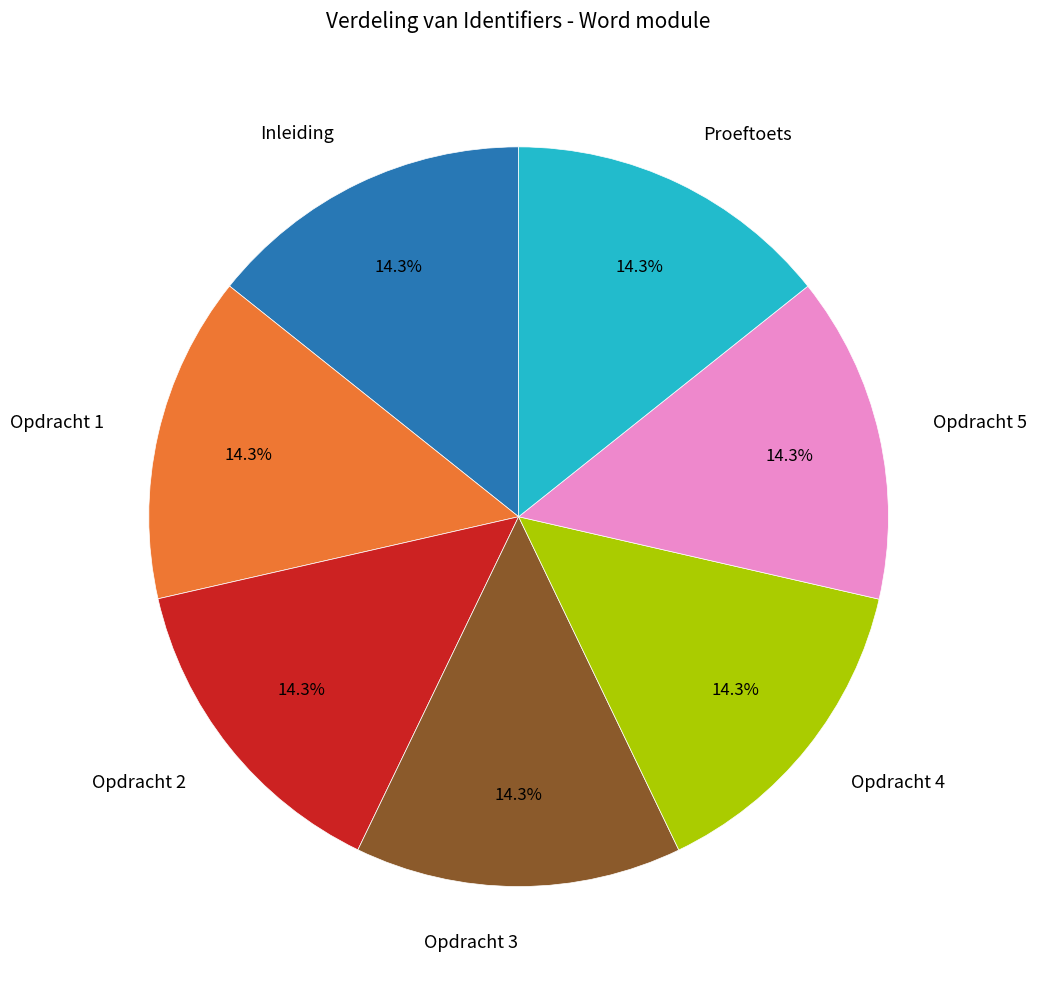

How many slices are in this pie chart?

7